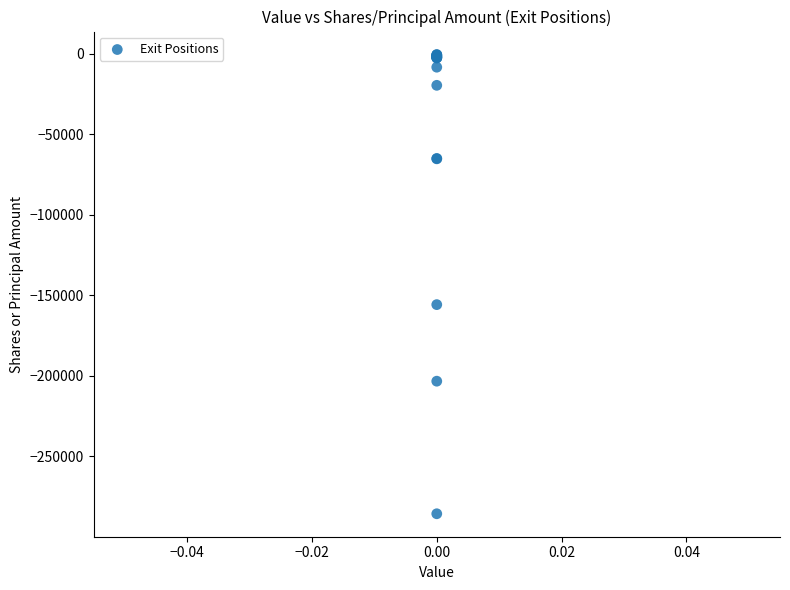

What Y value in the scatter plot is closest to -143099?

-155820